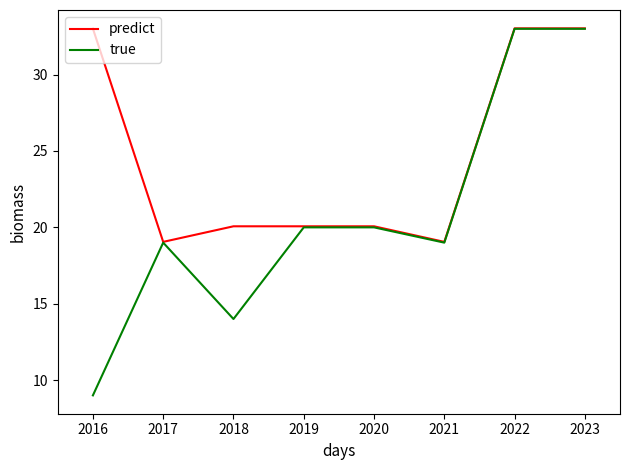

At which label does predict first exceed 20?

2016